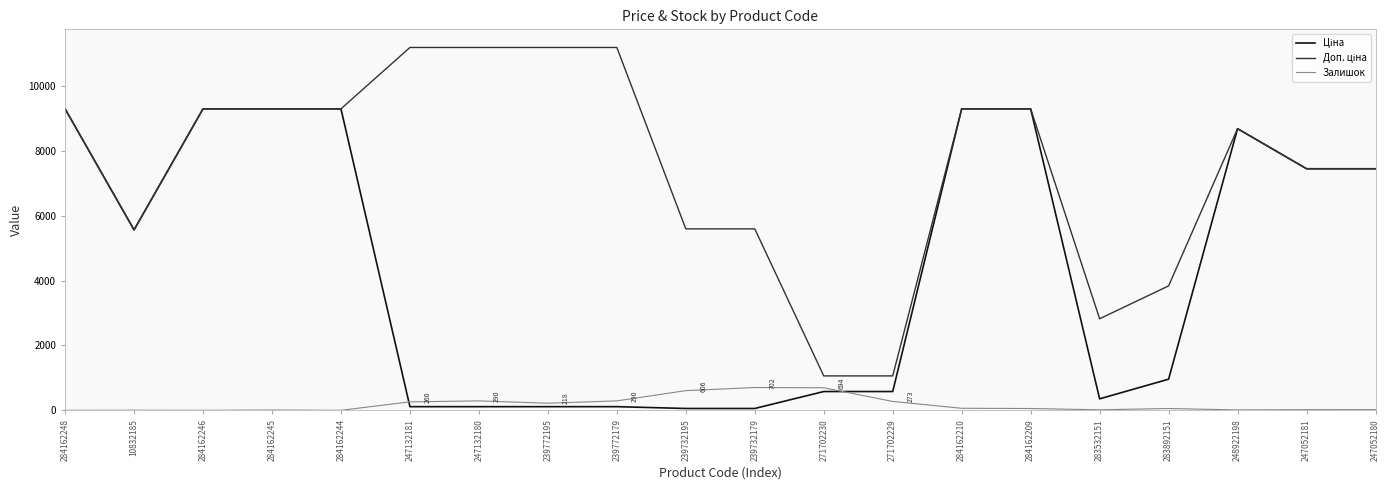

What is the greatest value displayed?

11182.0